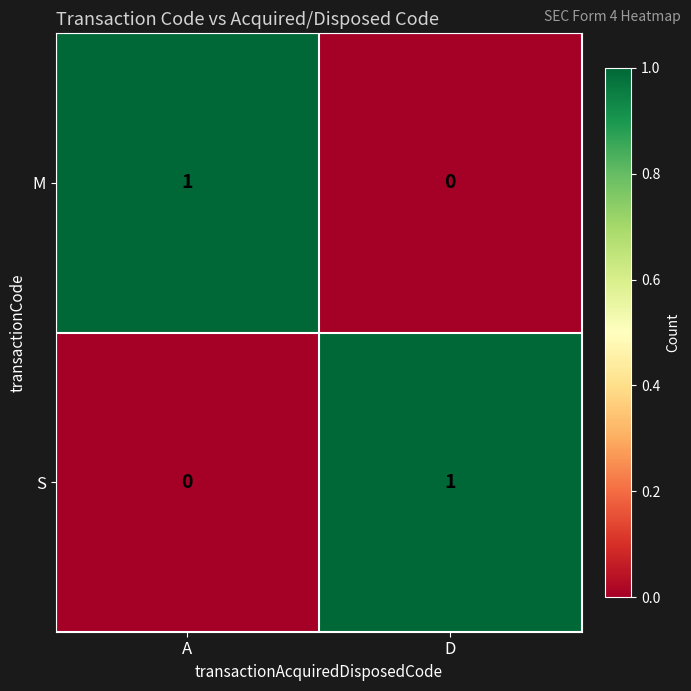

At D, list the series in order from smallest to largest.

M, S